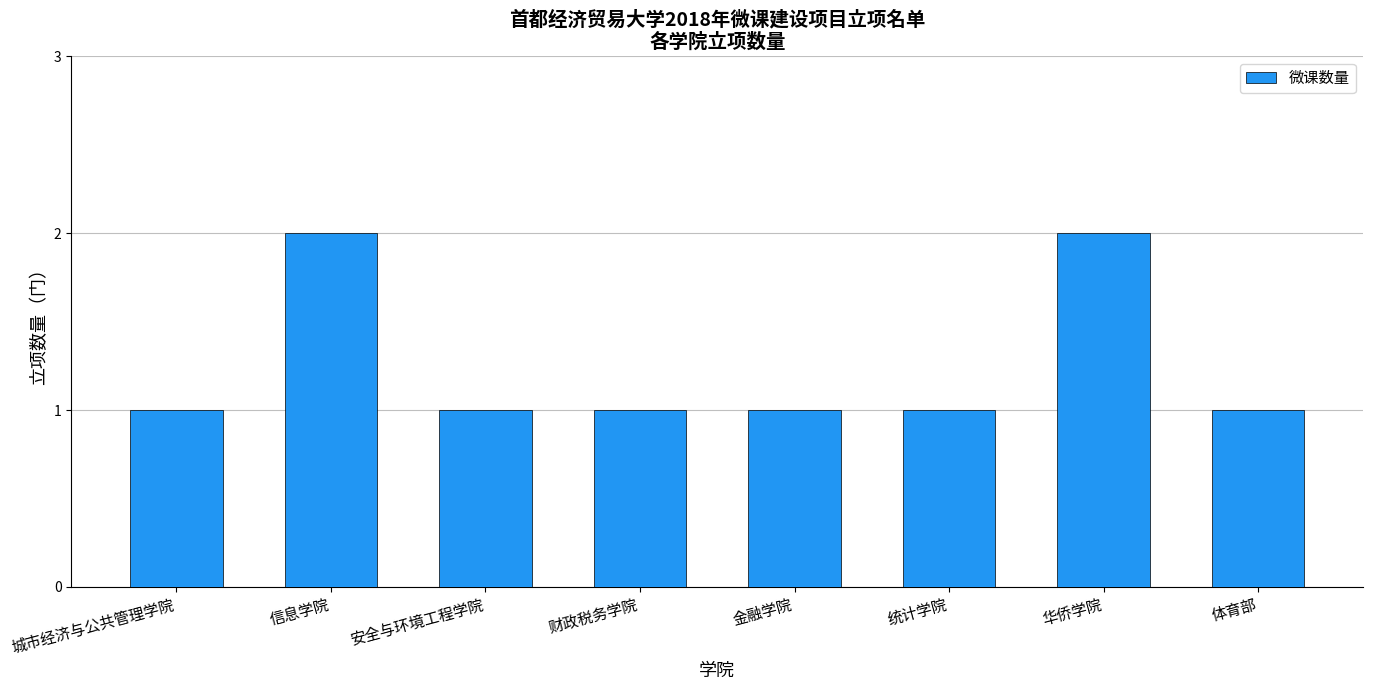

Reading right to left, extract all data points from this chart.

1	2	1	1	1	1	2	1